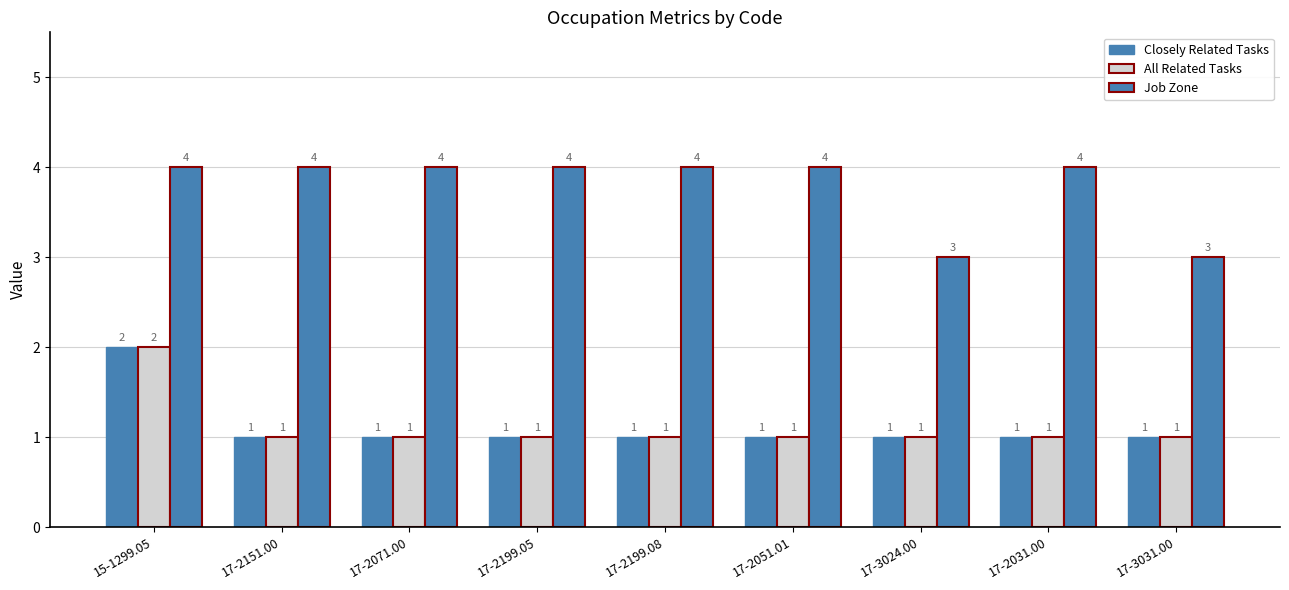

At how many categories does at least one series exceed 2?

9